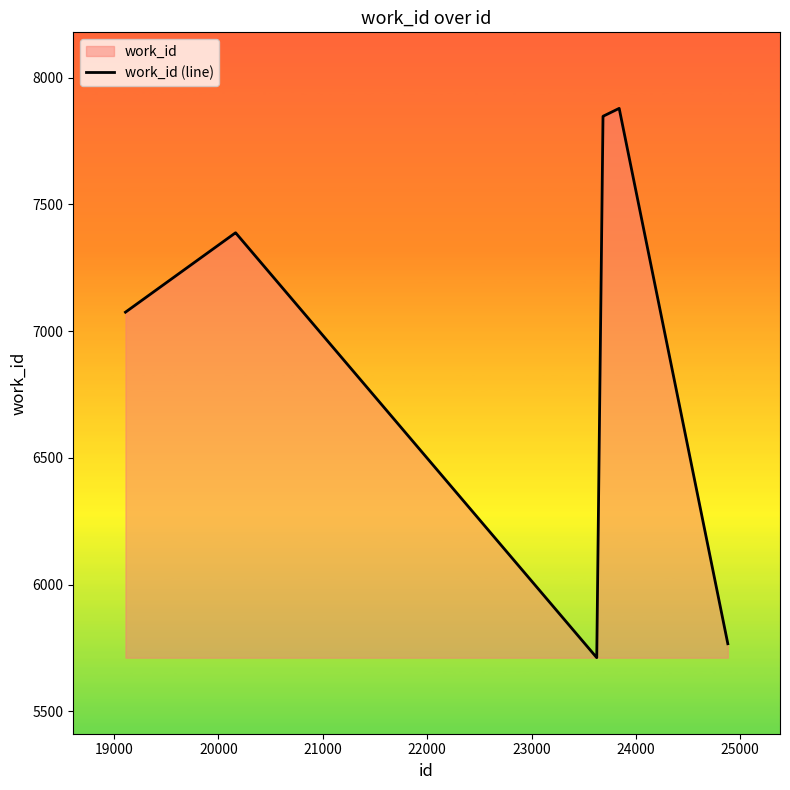

What is the greatest value displayed?

7879